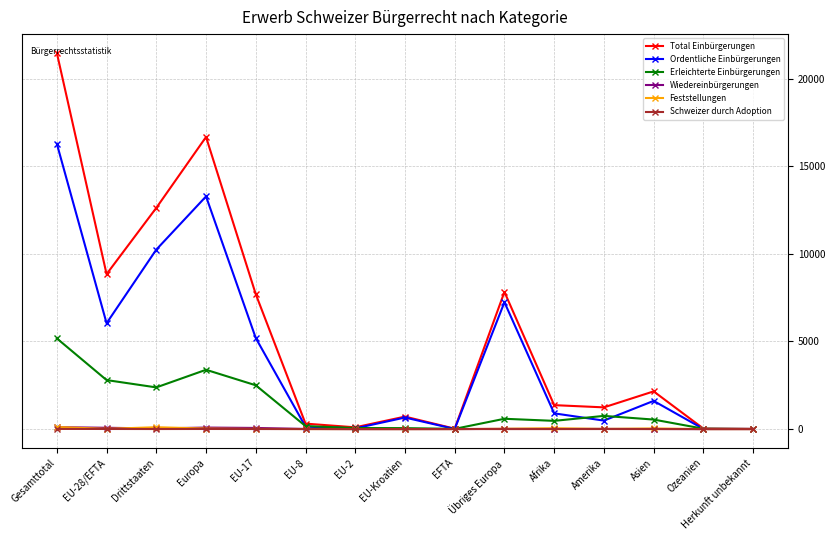

How many lines are shown in the chart?

6